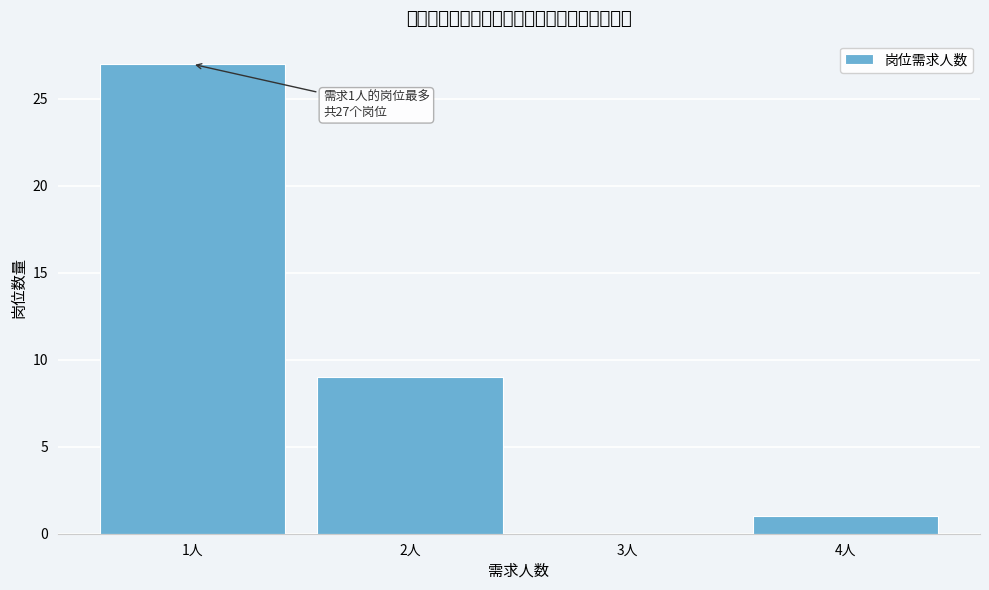

Over which range of the x-axis is the bar tallest?

0.5 to 1.5